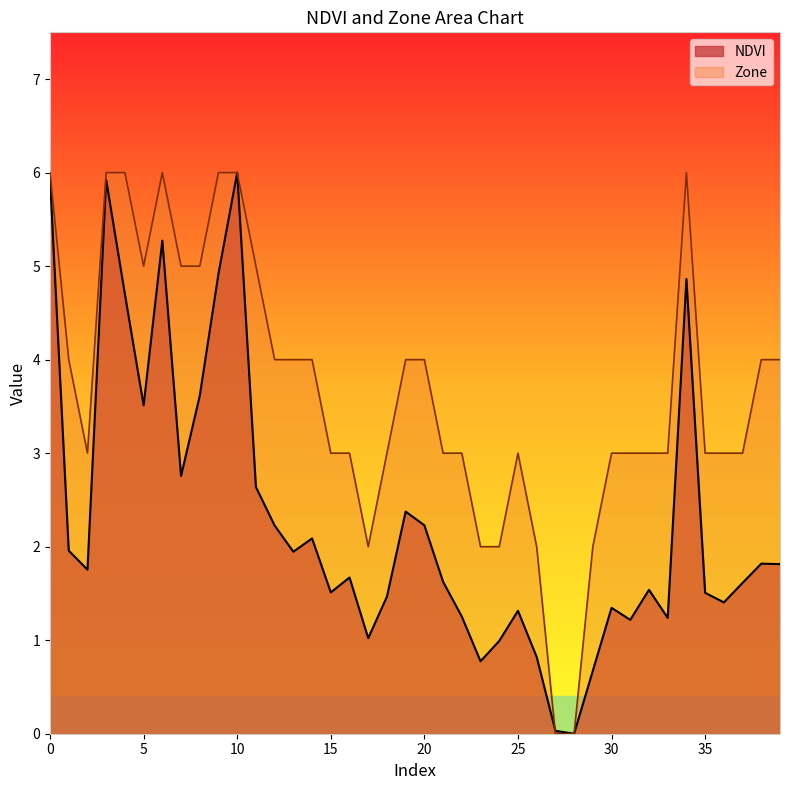

Is it true that NDVI equals 0.5 at 17?

False